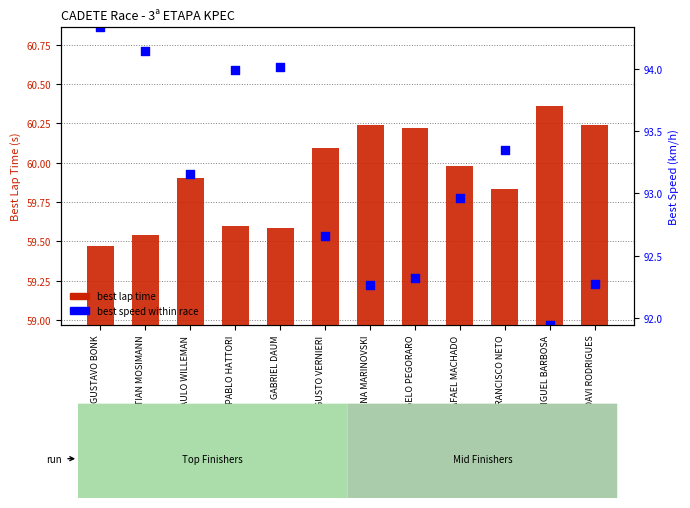

Is the value of best speed (normalized) at DAVI RODRIGUES greater than the value of best lap time at GABRIEL DAUM?

No